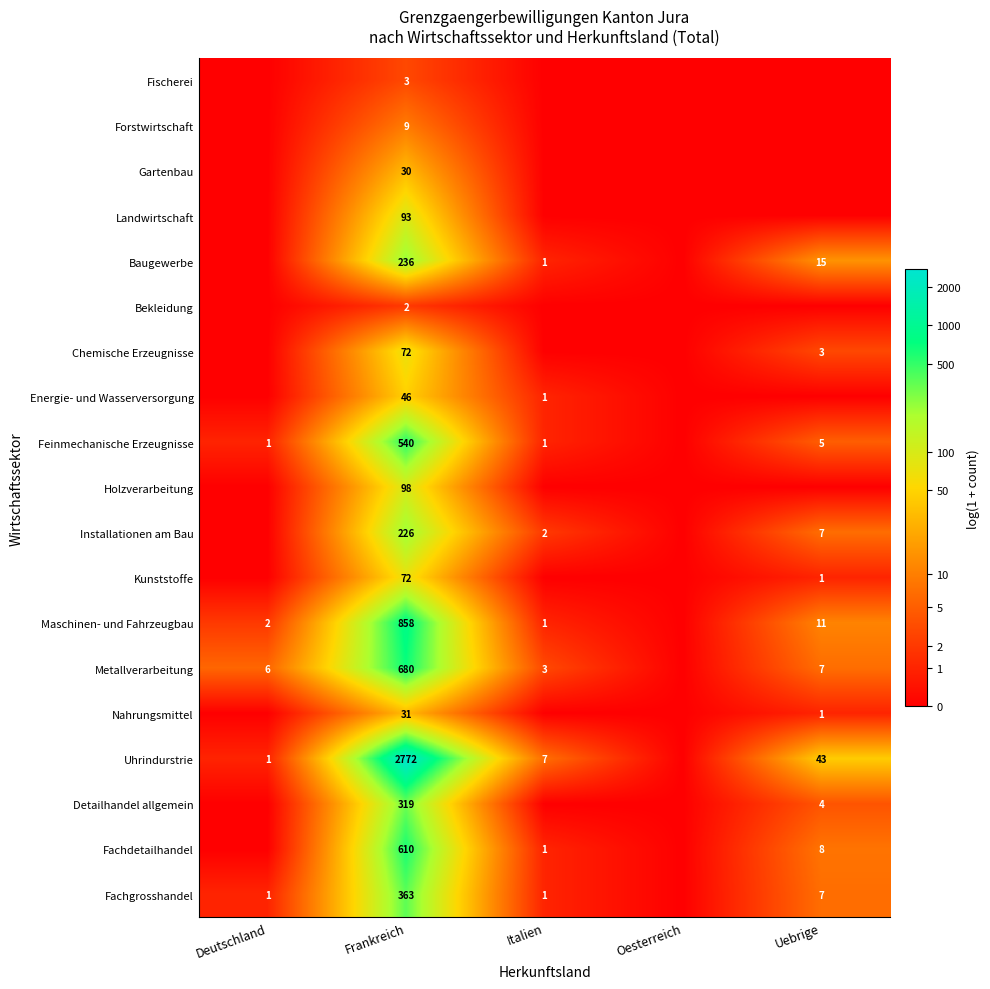

The Installationen am Bau series shows 2 at Italien. True or false?

True